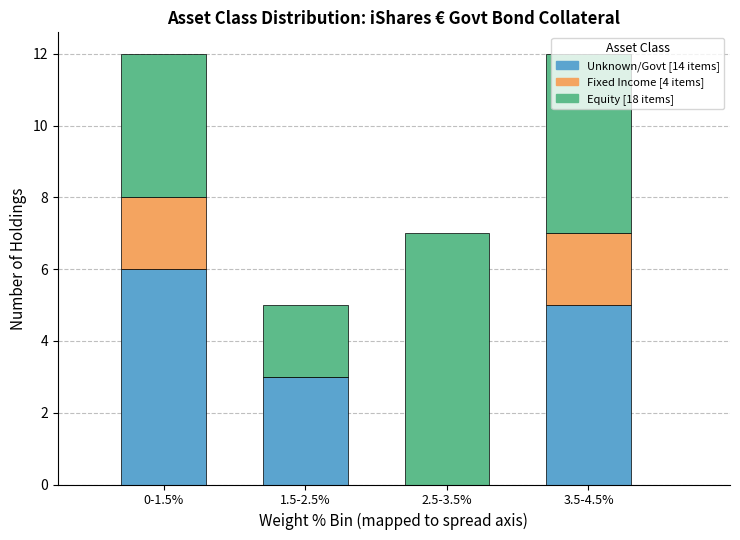

Count the number of categories in the chart.

4